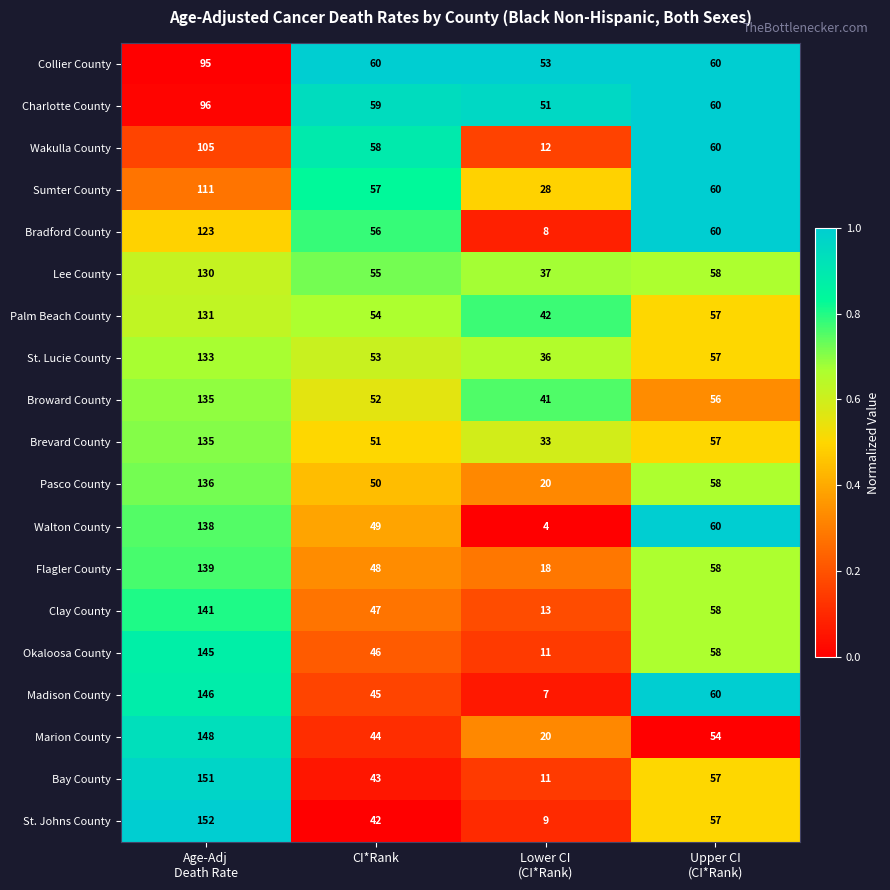

What is the difference between the highest and lowest values at Lower CI
(CI*Rank)?

49